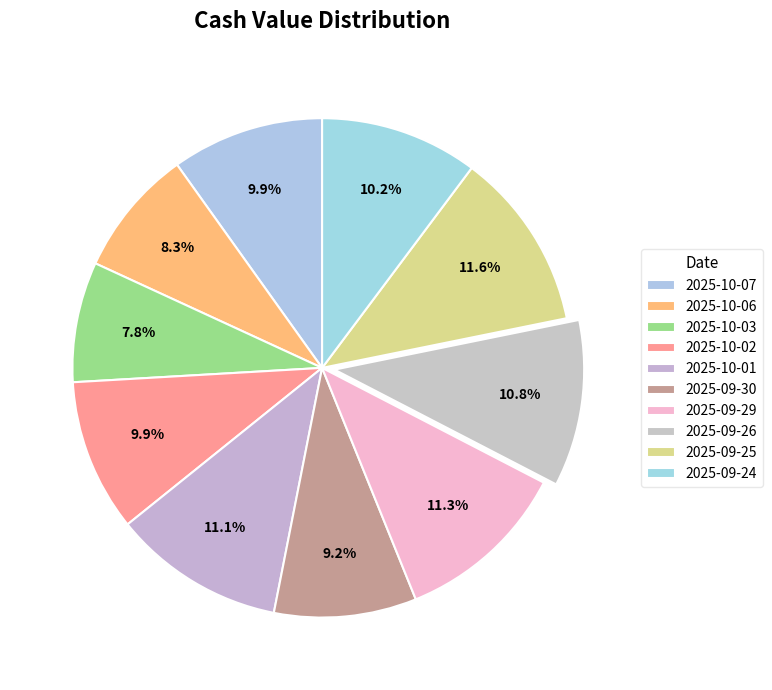

To the nearest percent, what is the difference between the largest and smallest slice percentages?

4%